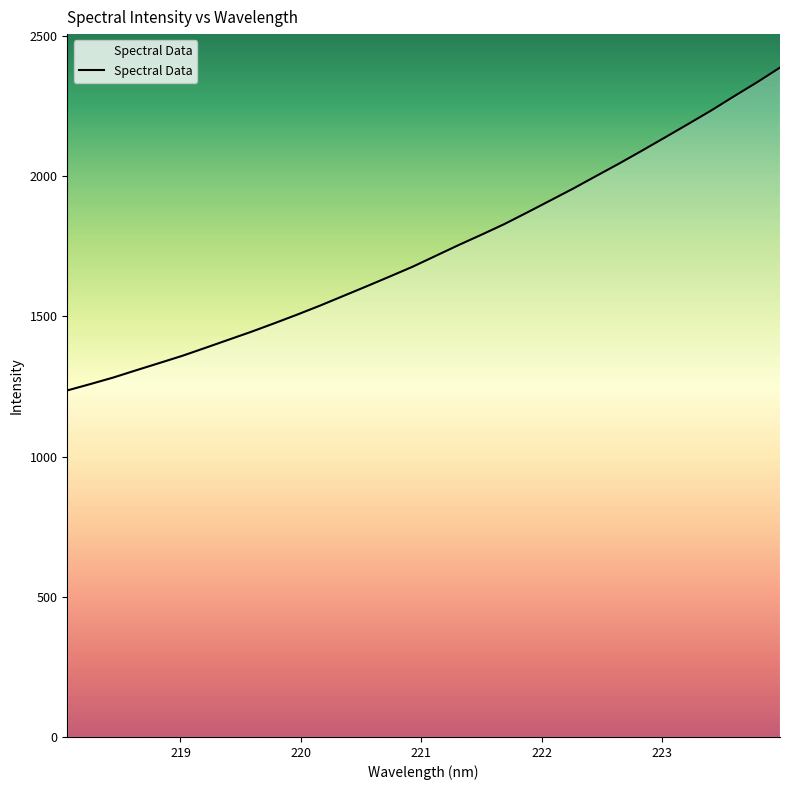

Does the chart have visible grid lines?

No